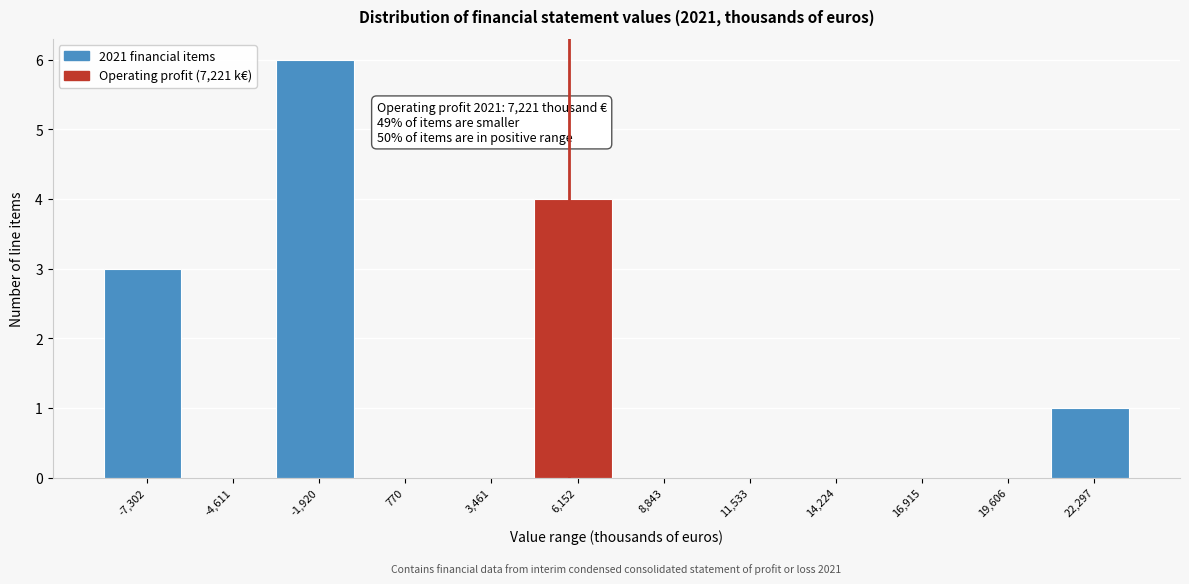

Reading left to right, what are all the values shown in this chart?

-7,302=3	-4,611=0	-1,920=6	770=0	3,461=0	6,152=4	8,843=0	11,533=0	14,224=0	16,915=0	19,606=0	22,297=1